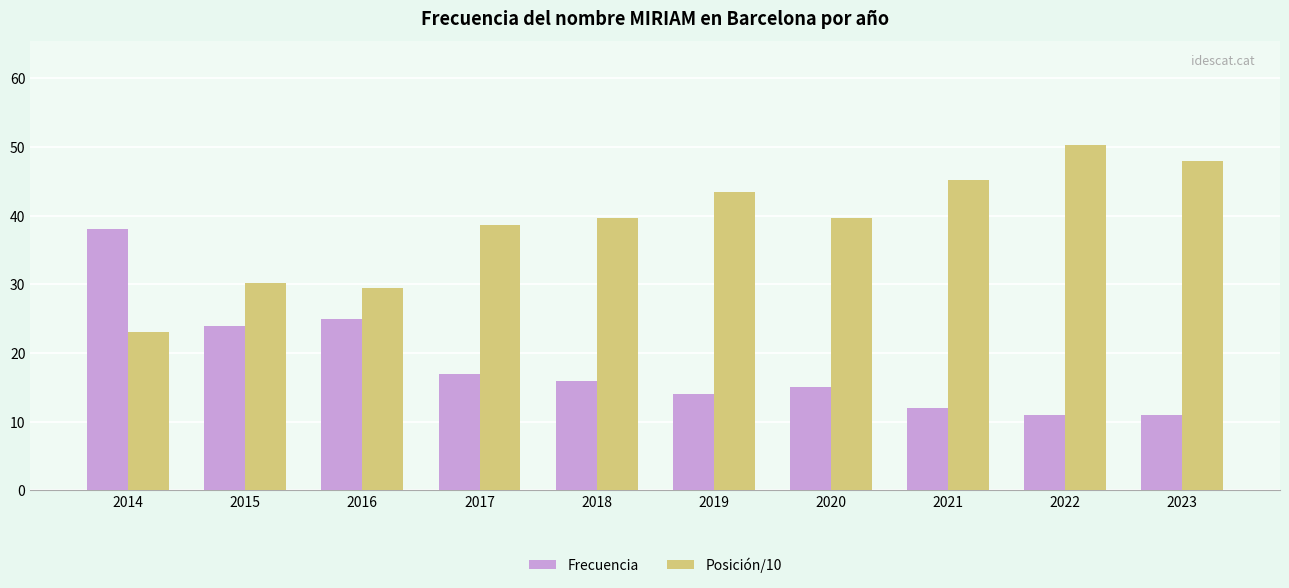

Which series changed the most between 2015 and 2022?

Posición/10